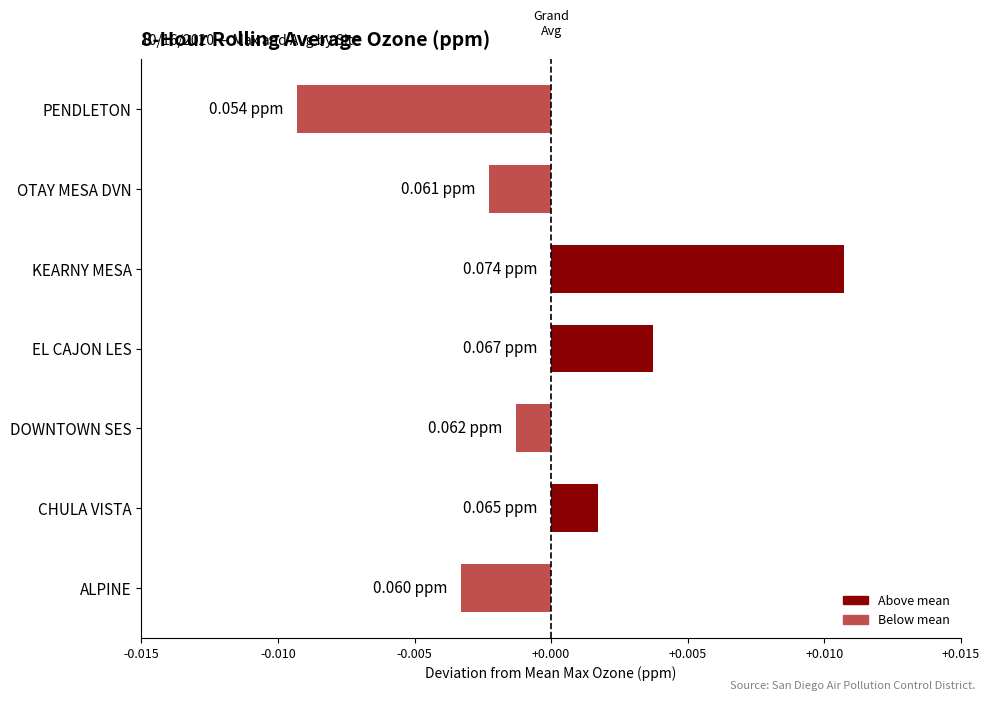

Between PENDLETON and DOWNTOWN SES, which is larger?

DOWNTOWN SES